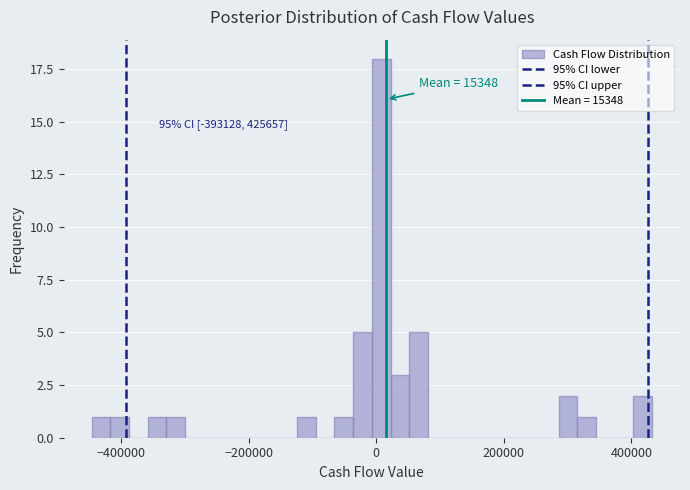

Read against the x-axis, roughly where is the centre of the tallest bar?

0